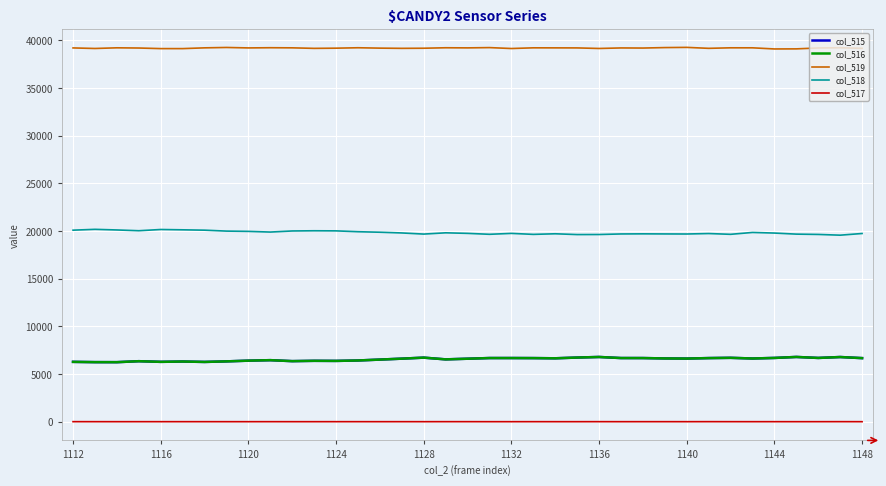

What is the highest value of the col_515 series?

6787